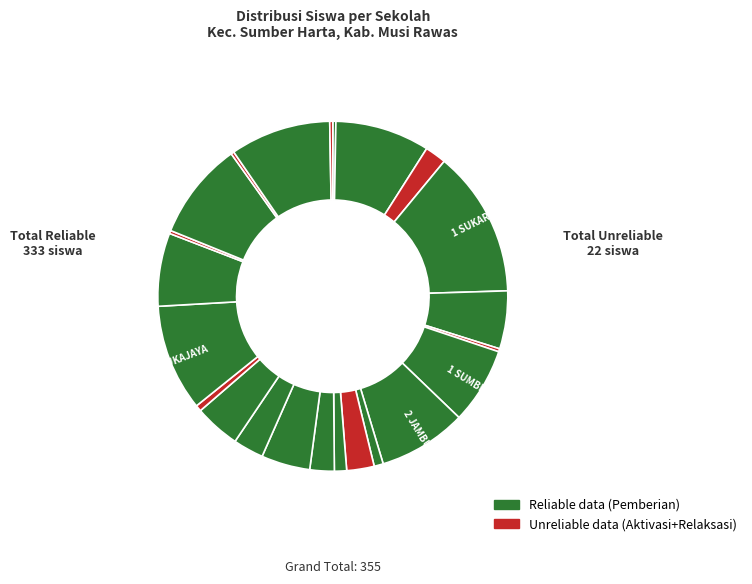

Count the number of slices in the pie.

23